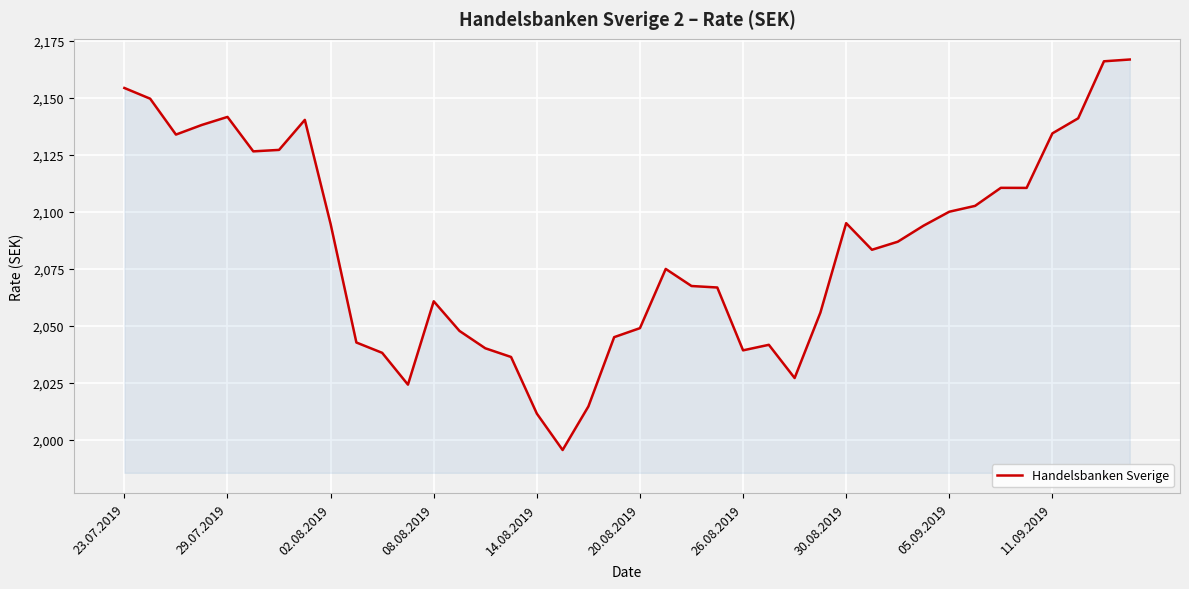

How many lines are shown in the chart?

1